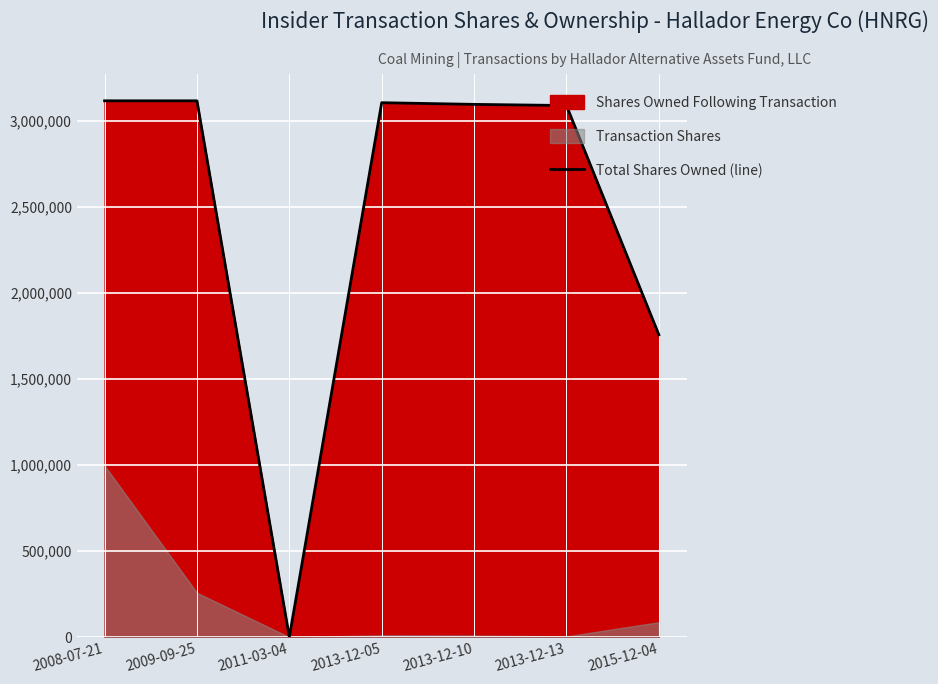

At which category does the chart reach its peak across all series?

2008-07-21